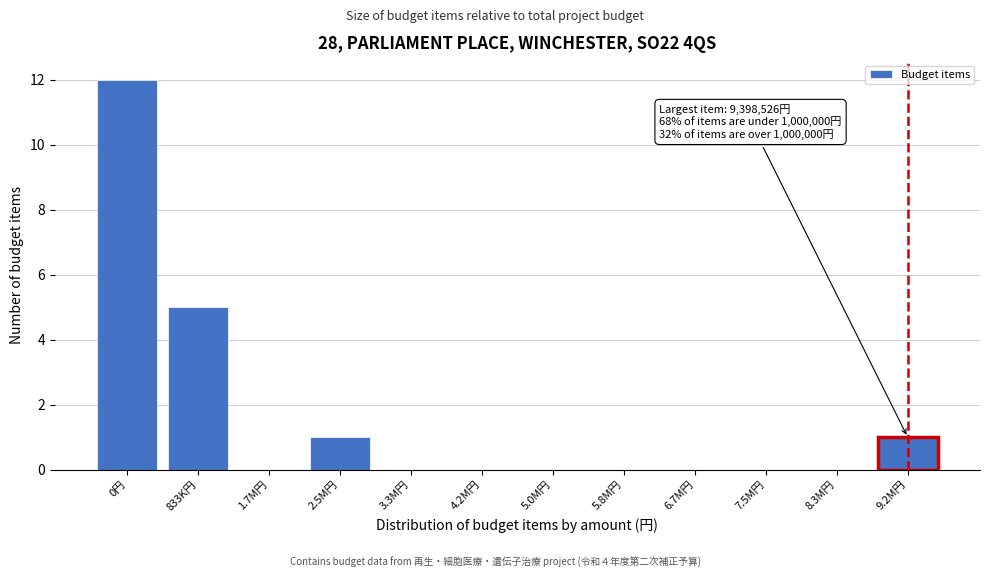

Reading left to right, list all the values displayed in this chart.

0円=12	833K円=5	1.7M円=0	2.5M円=1	3.3M円=0	4.2M円=0	5.0M円=0	5.8M円=0	6.7M円=0	7.5M円=0	8.3M円=0	9.2M円=1